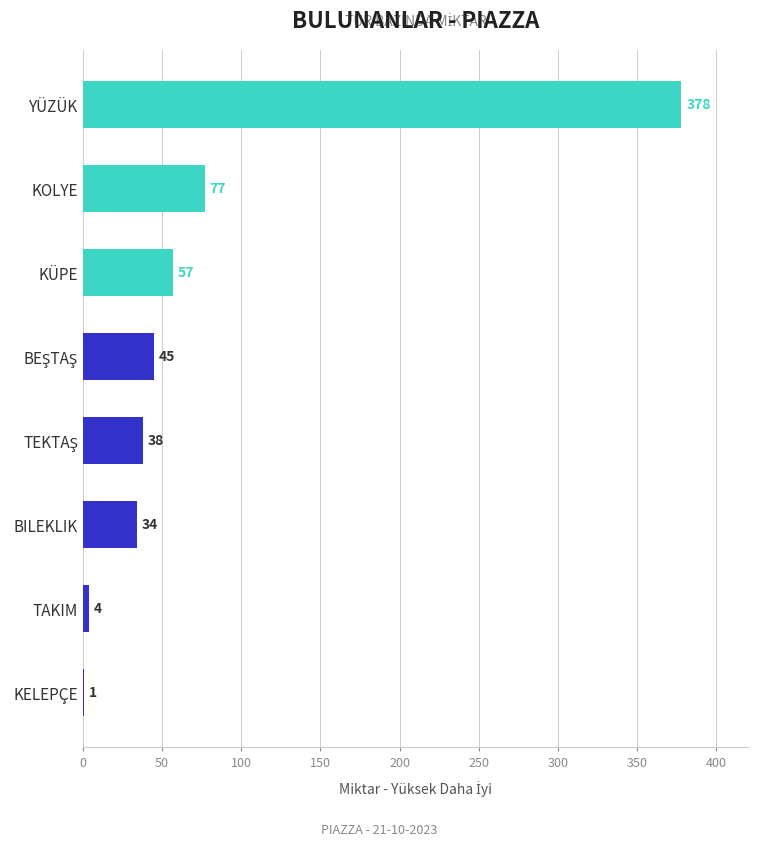

True or false: the data shows 1 at KELEPÇE.

True